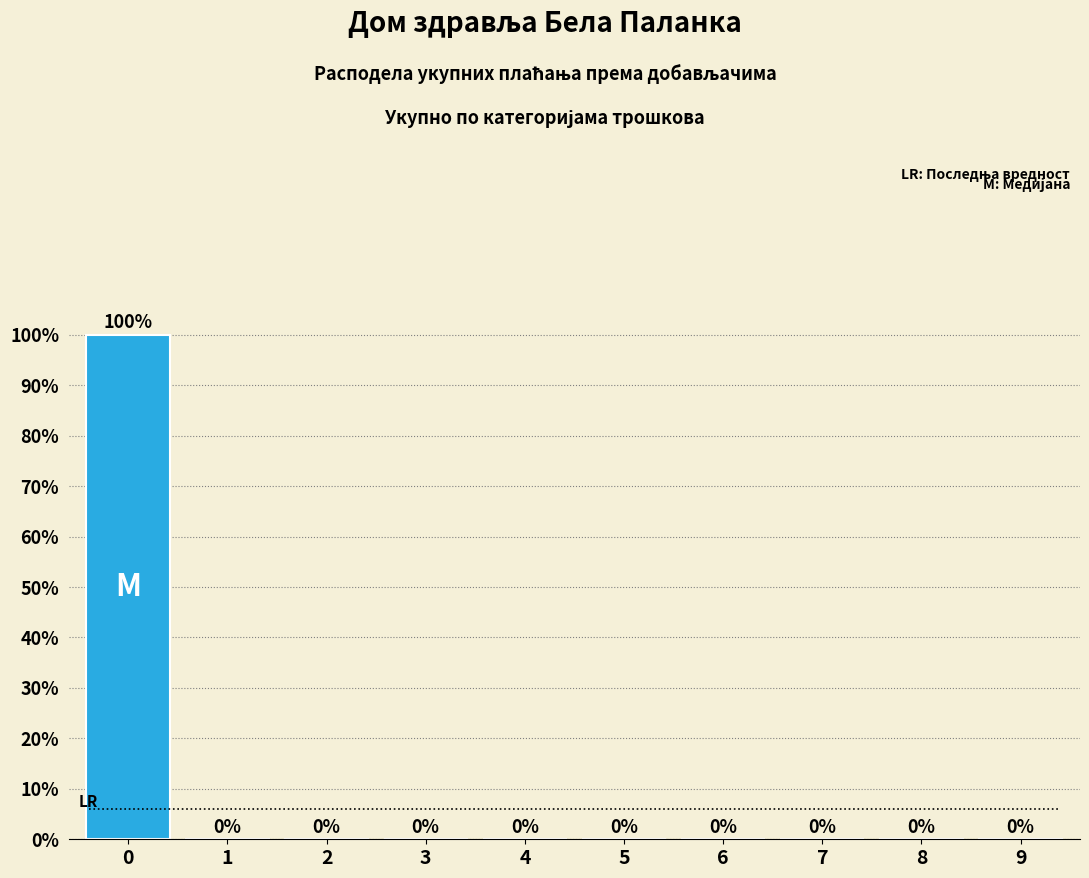

Reading left to right, what are all the values shown in this chart?

0=100	1=0	2=0	3=0	4=0	5=0	6=0	7=0	8=0	9=0